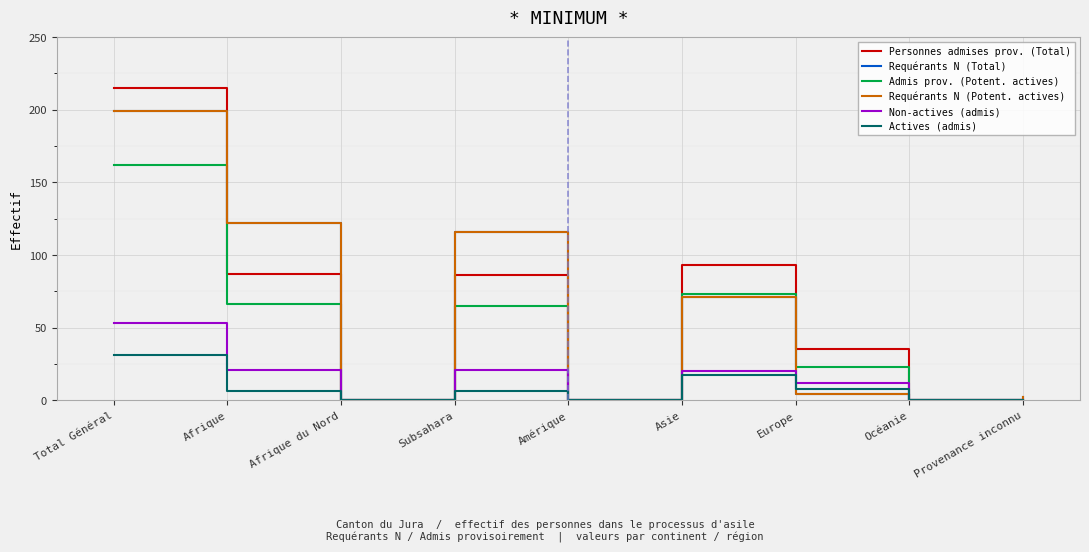

True or false: Admis prov. (Potent. actives) and Actives (admis) intersect in this chart.

False